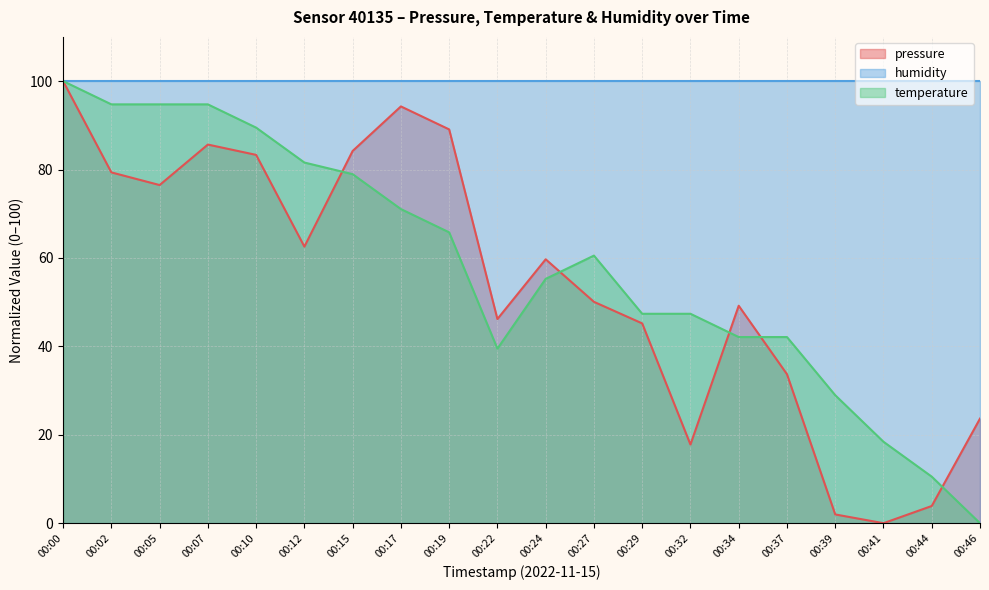

Where do pressure and temperature first cross each other?

00:12 and 00:15